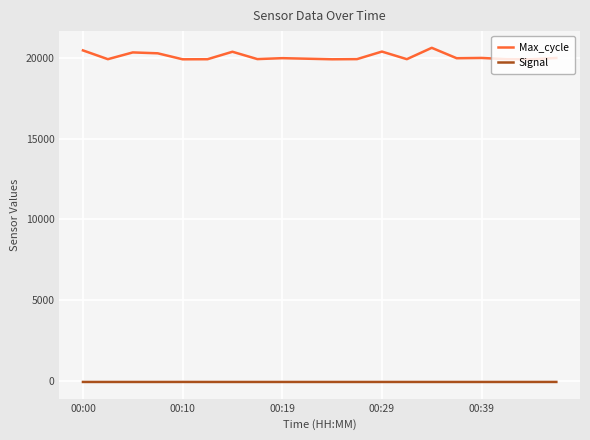

List the series in order of their overall mean, lowest first.

Signal, Max_cycle